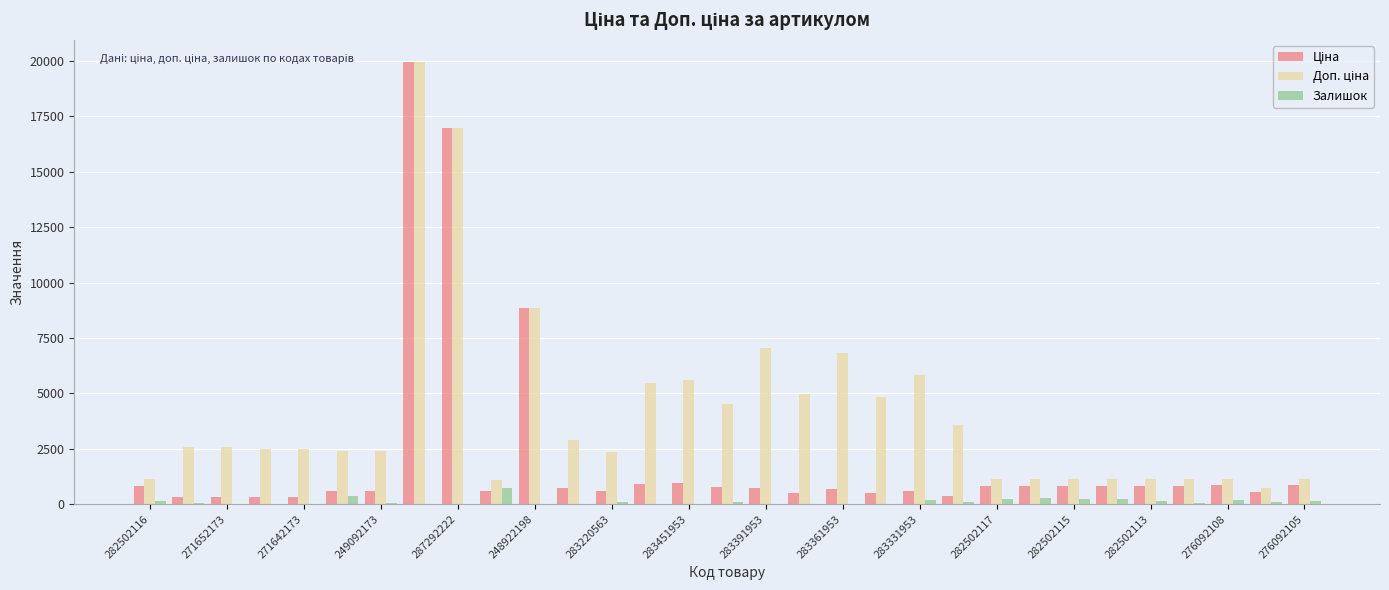

What is the greatest value displayed?

19964.2